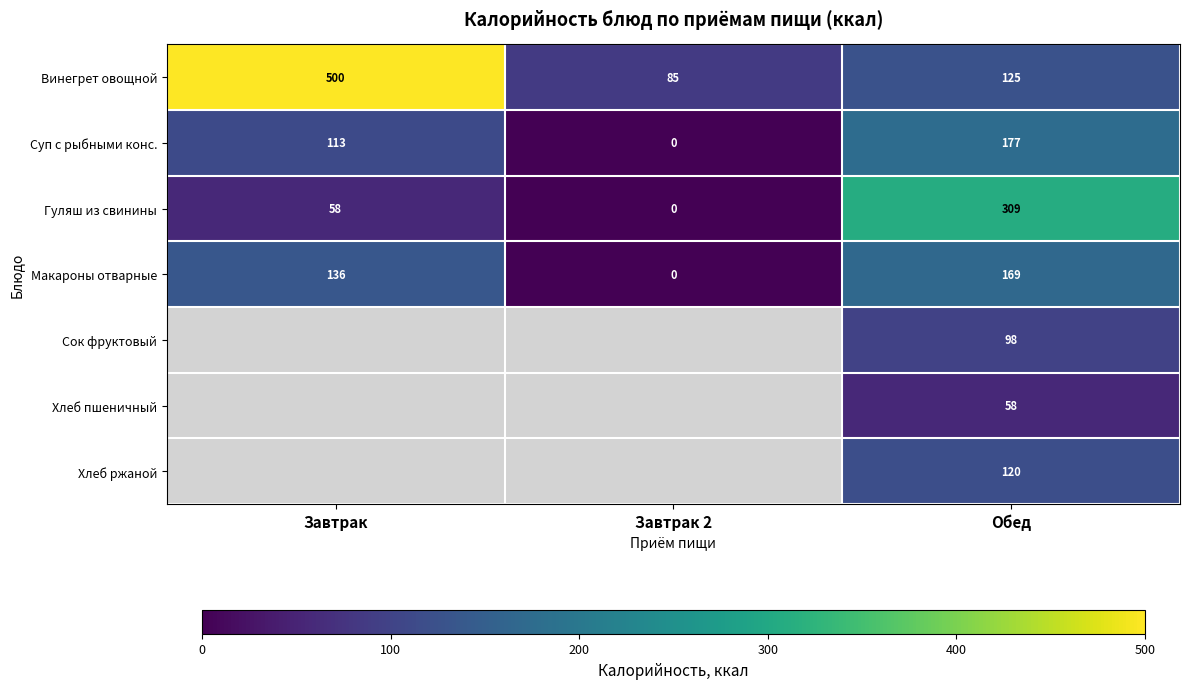

Rank the series at Обед from highest to lowest value.

Гуляш из свинины, Суп с рыбными конс., Макароны отварные, Винегрет овощной, Хлеб ржаной, Сок фруктовый, Хлеб пшеничный